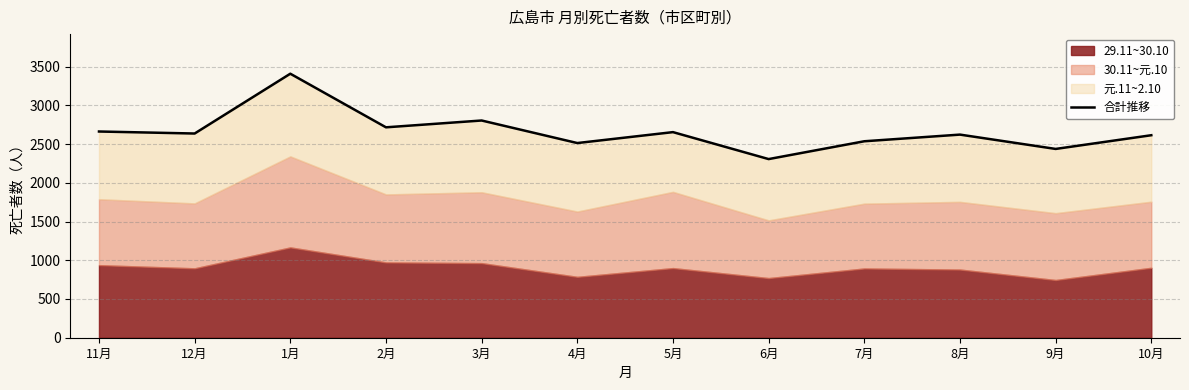

How many data points are less than 2636?

6